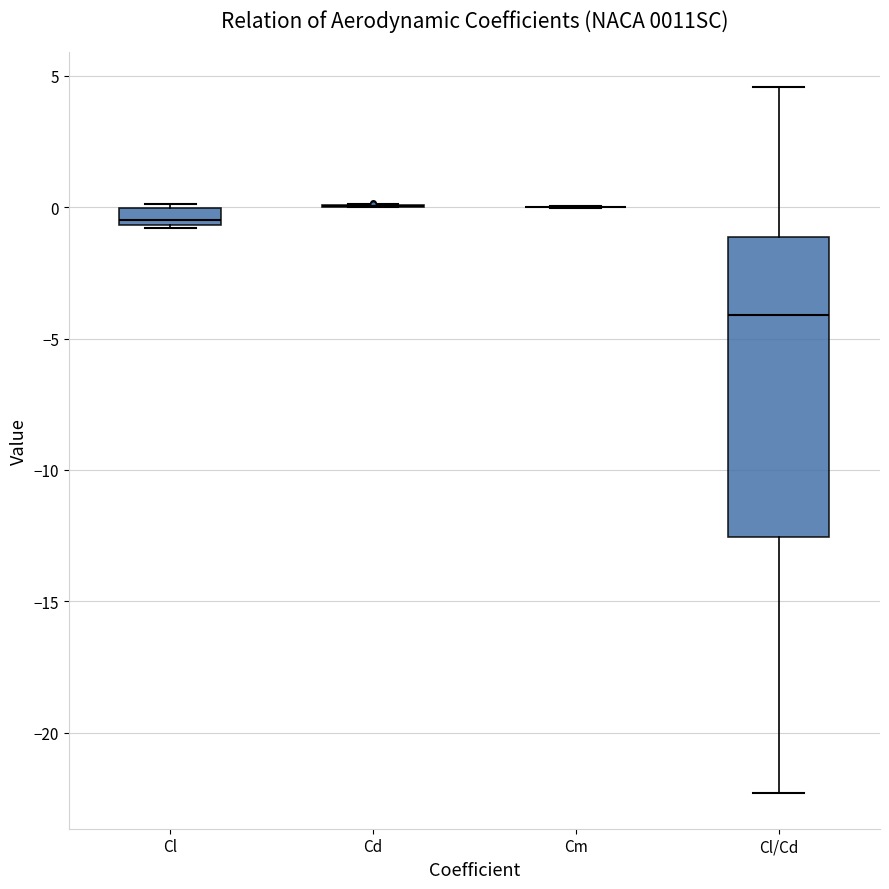

Where does the lower whisker of the box for Cl/Cd end on the y-axis? The values are not printed on the chart, so give them approximately, as read against the axis.

-22.5